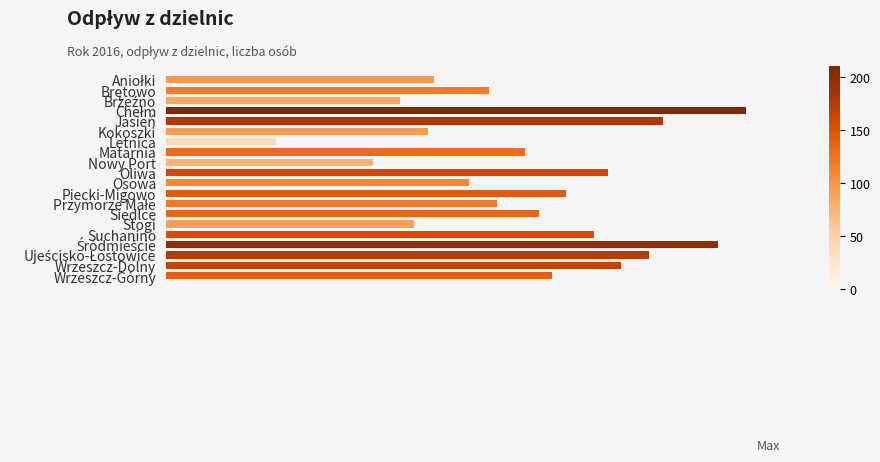

Are the bars horizontal?

Yes